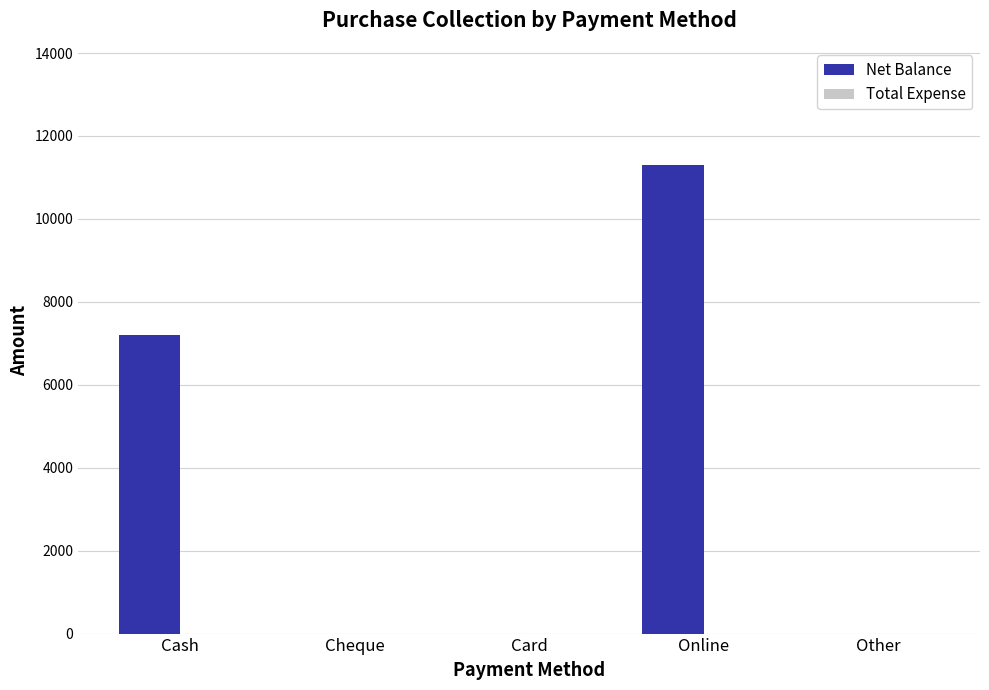

Between Other and Online, which is larger?

Online